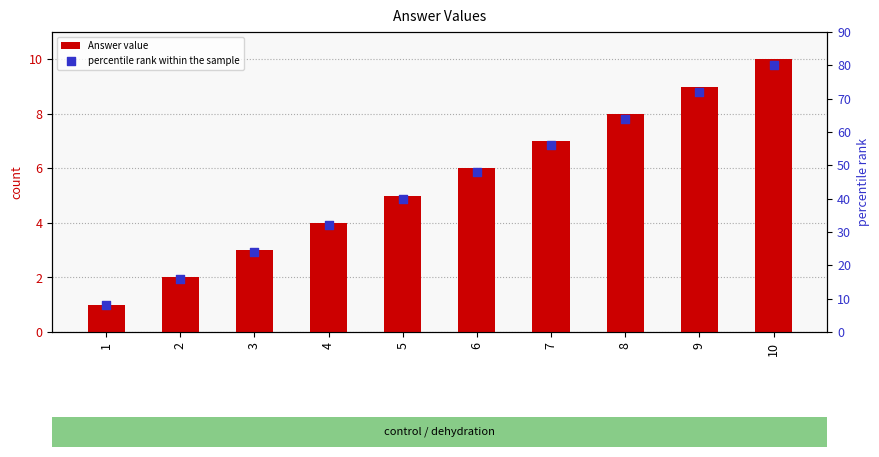

At which category is the sum across all series the highest?

10